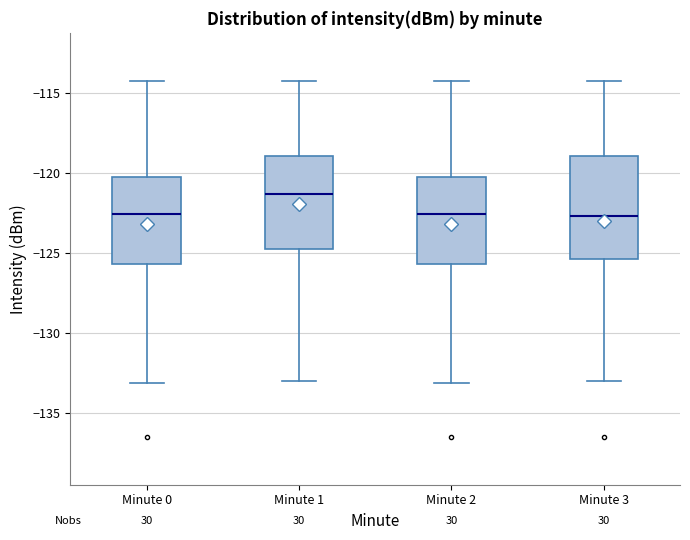

Reading left to right, transcribe this box plot: for each box, give where its median line is, the range the box spans, and where its two whiskers end, as read against the y-axis. The values are not printed on the chart, so give them approximately, as read against the axis.

Minute 0: median -122.5, box -125.5 to -120.0, whiskers -133.0 to -114.0
Minute 1: median -121.5, box -125.0 to -119.0, whiskers -133.0 to -114.0
Minute 2: median -122.5, box -125.5 to -120.0, whiskers -133.0 to -114.0
Minute 3: median -122.5, box -125.5 to -119.0, whiskers -133.0 to -114.0